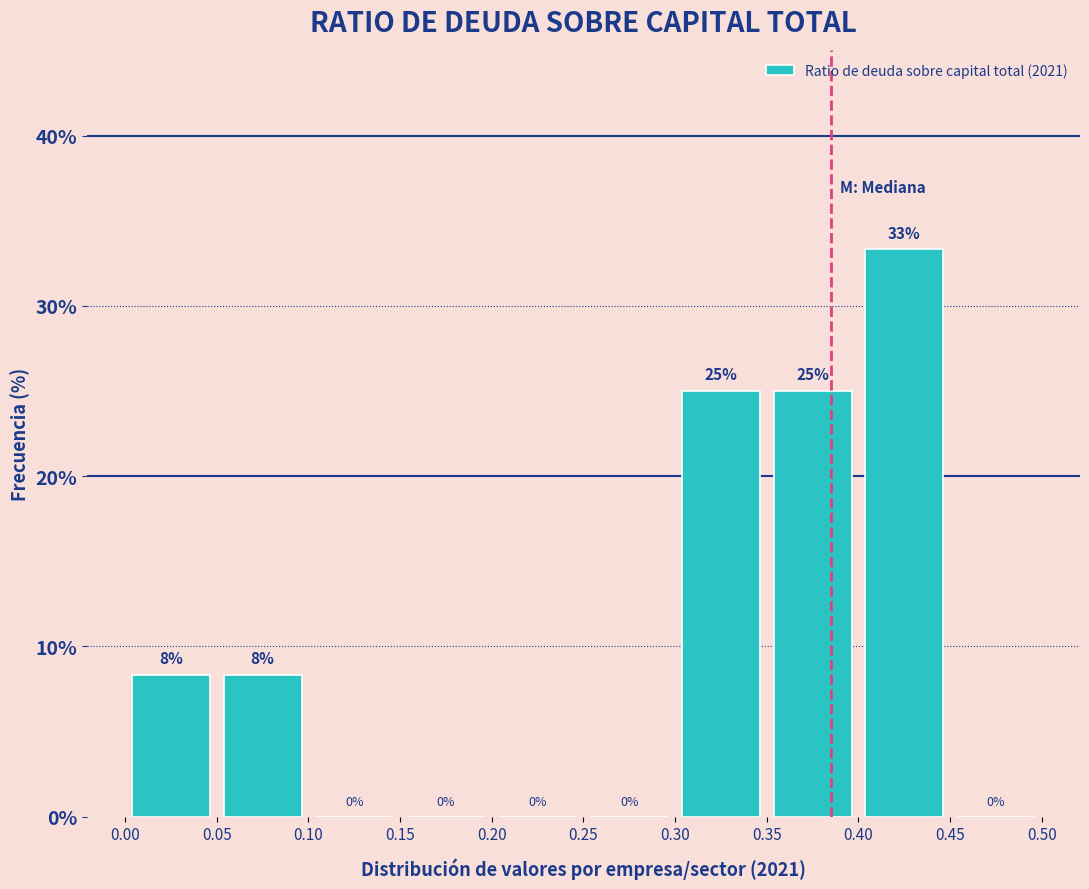

Which range on the x-axis has the tallest bar?

0.40 to 0.45